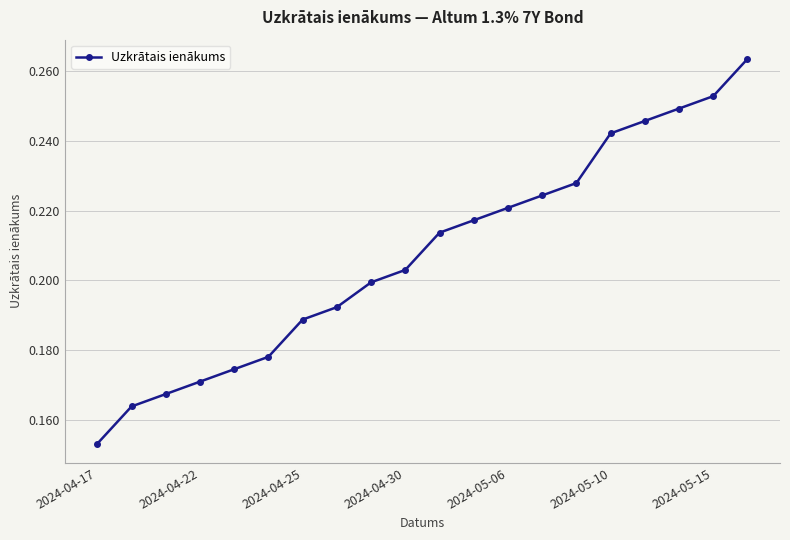

True or false: the data has more than 2 interior local peaks.

False